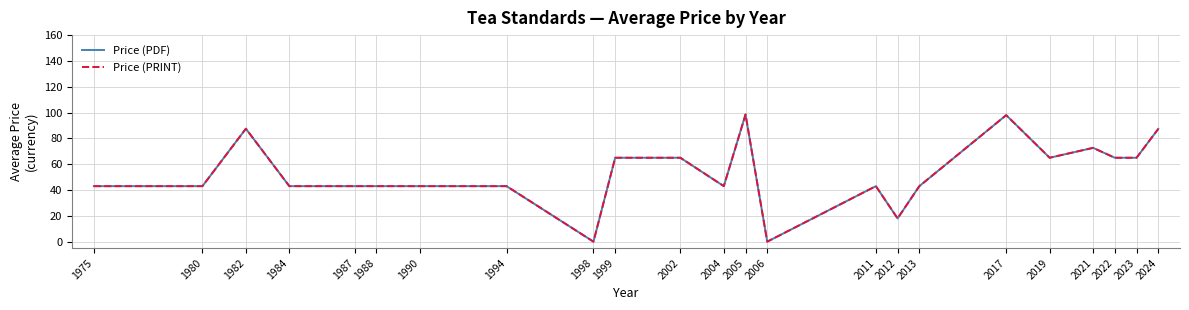

What is the sum of the Price (PDF) values at 2006 and 2011?

43.0